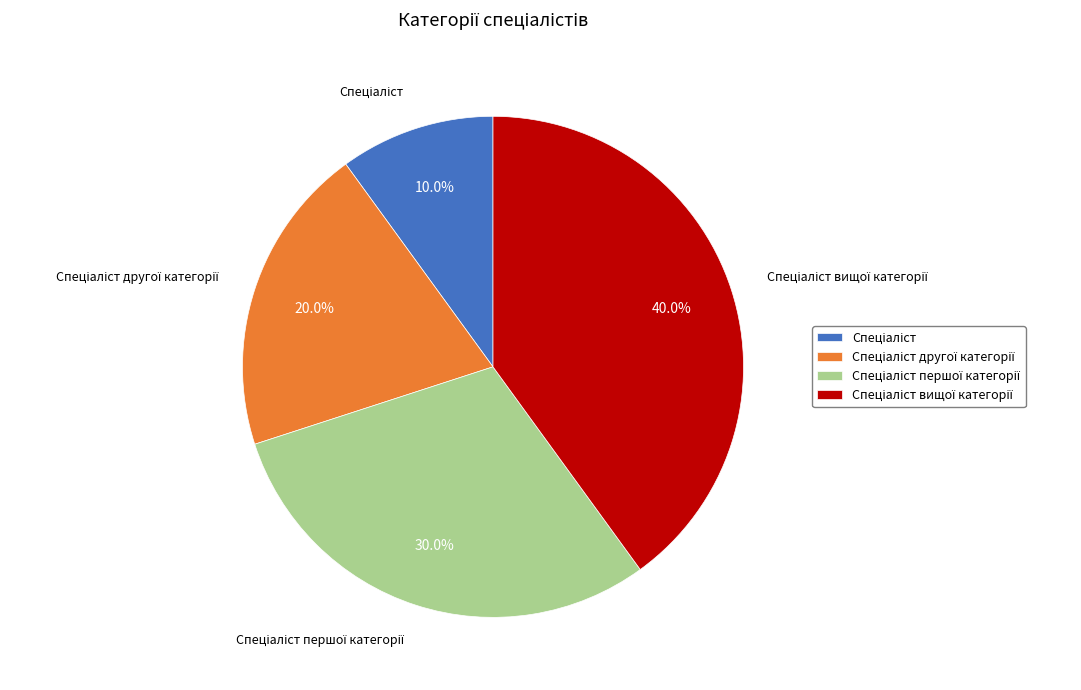

To the nearest percent, what is the difference between the largest and smallest slice percentages?

30%